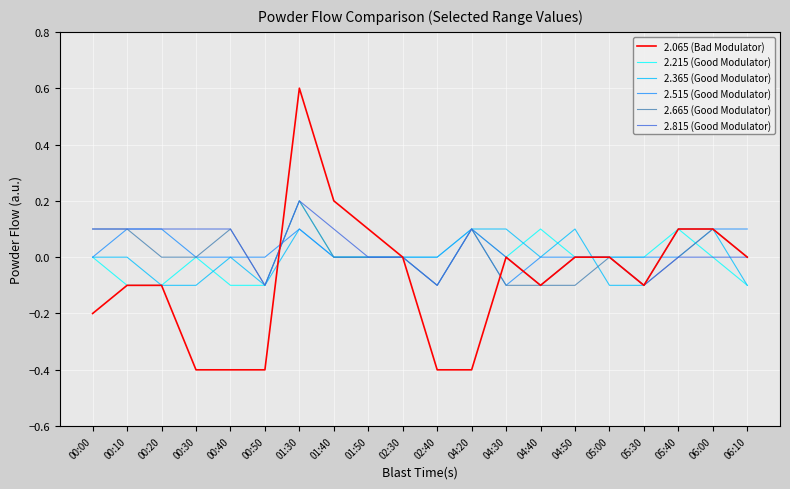

Which series has the widest spread of values?

2.065 (Bad Modulator)